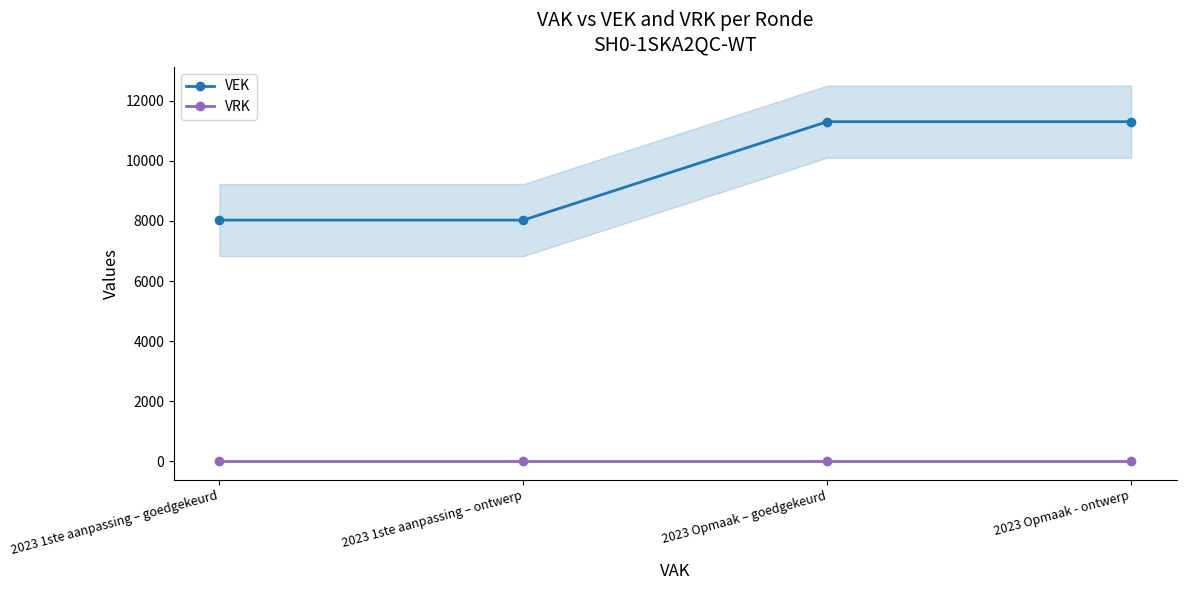

Reading left to right, extract all data points from this chart.

VEK: 2023 1ste aanpassing – goedgekeurd=8029	2023 1ste aanpassing – ontwerp=8029	2023 Opmaak – goedgekeurd=11307	2023 Opmaak - ontwerp=11307
VRK: 2023 1ste aanpassing – goedgekeurd=0	2023 1ste aanpassing – ontwerp=0	2023 Opmaak – goedgekeurd=0	2023 Opmaak - ontwerp=0